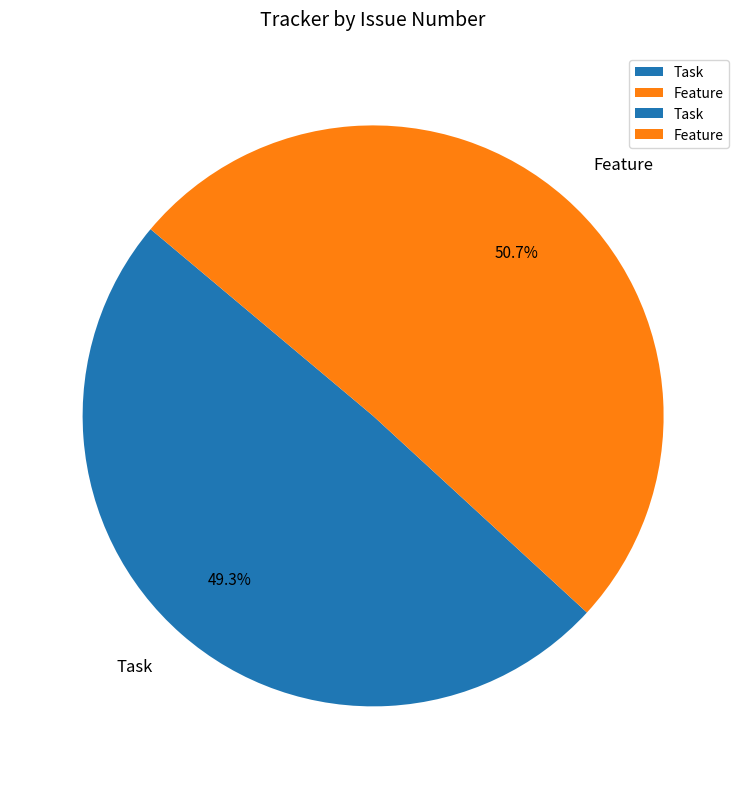

How many segments does this pie chart have?

2